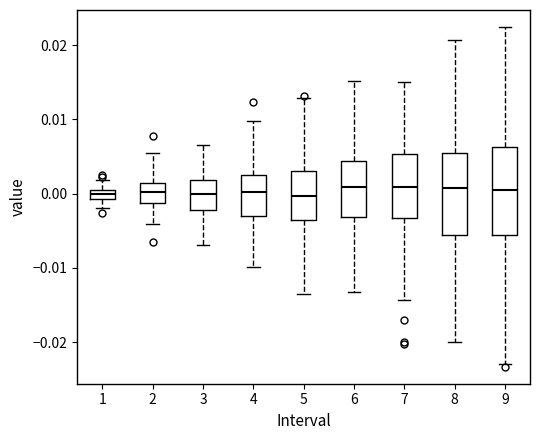

Where is the lower edge of the box at x = 9 on the y-axis? The values are not printed on the chart, so give them approximately, as read against the axis.

-0.006